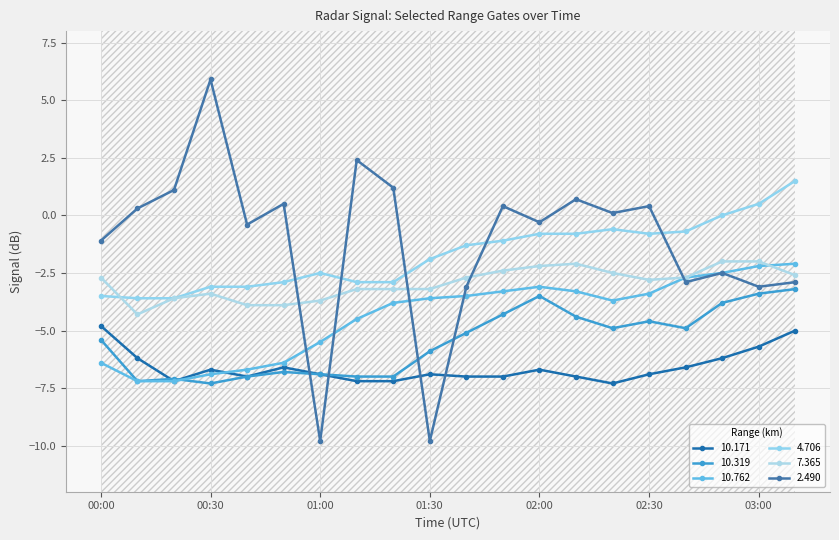

Which series has the largest total across all categories?

  2.490